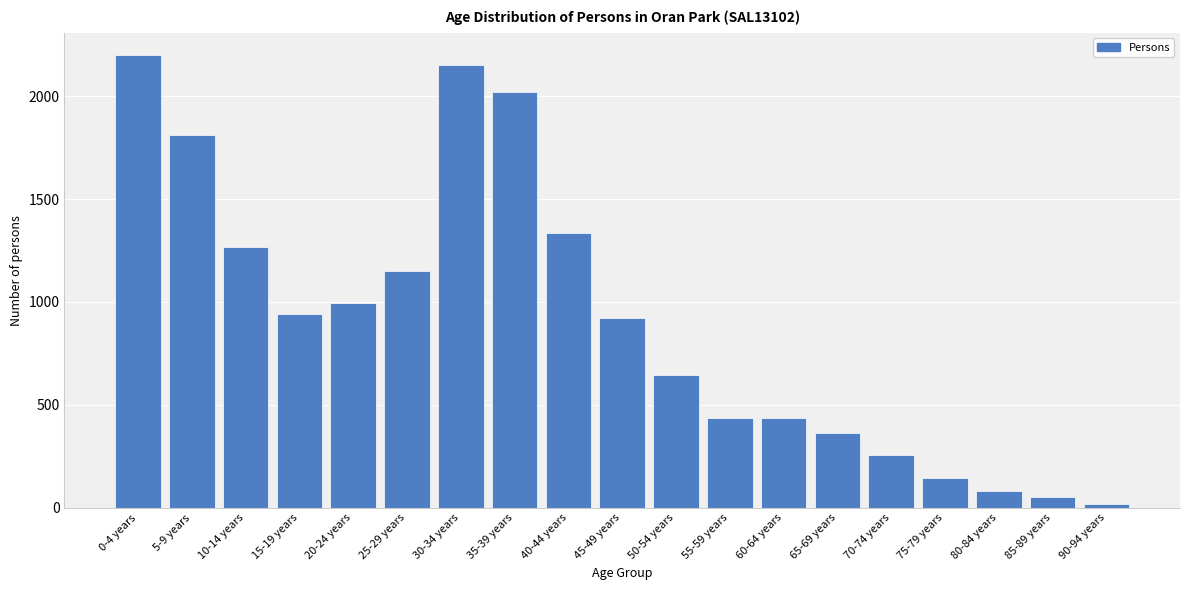

Reading left to right, transcribe all the data shown in this chart.

2198	1813	1266	940	995	1151	2151	2022	1337	923	647	434	434	364	255	145	81	52	16